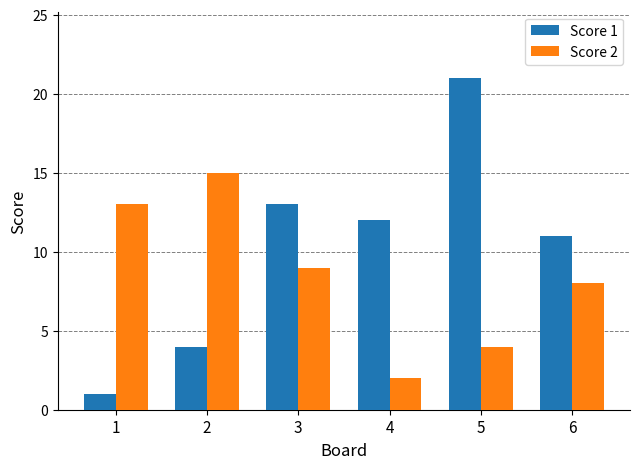

What are all the series names shown in the legend?

Score 1, Score 2